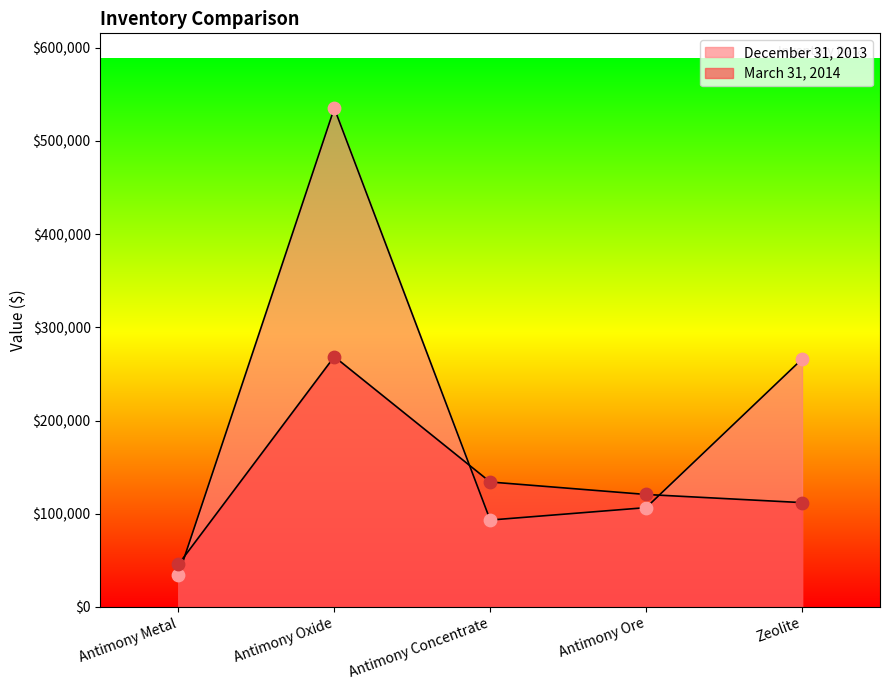

At which category is the sum across all series the highest?

Antimony Oxide